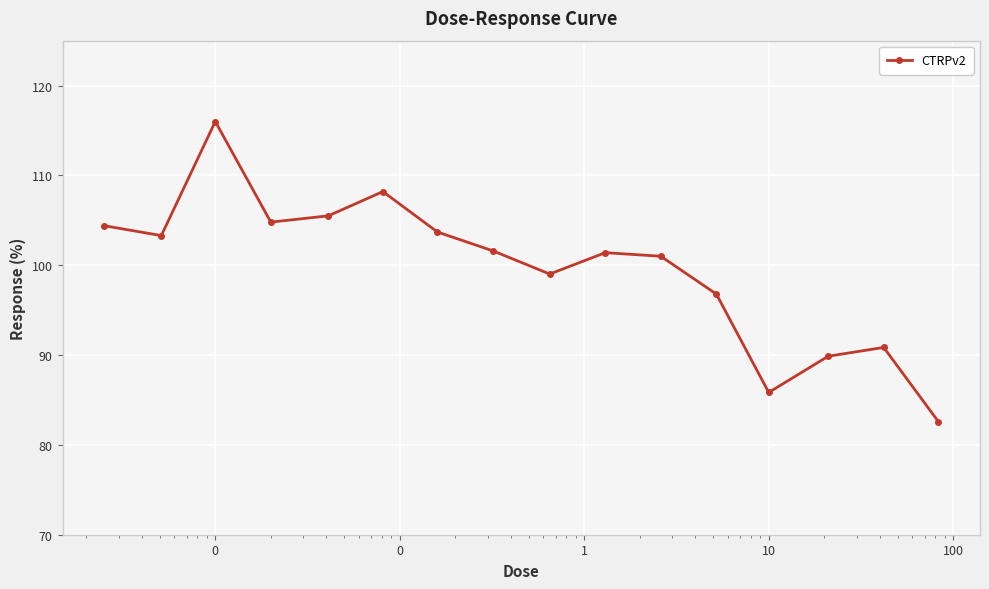

How many interior local valleys (lower than both neighbors) does the data have?

4